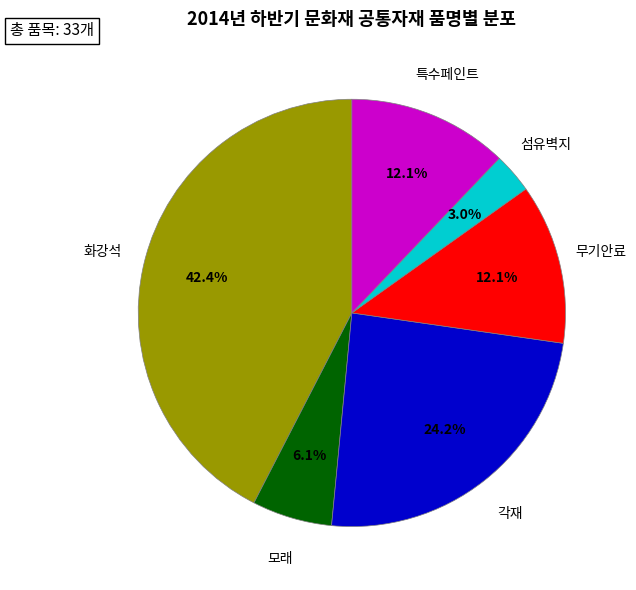

To the nearest percent, what percentage of the pie is 특수페인트?

12%